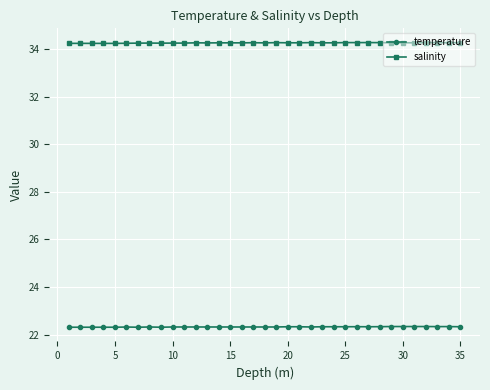

What is the maximum value shown in the chart?

34.3